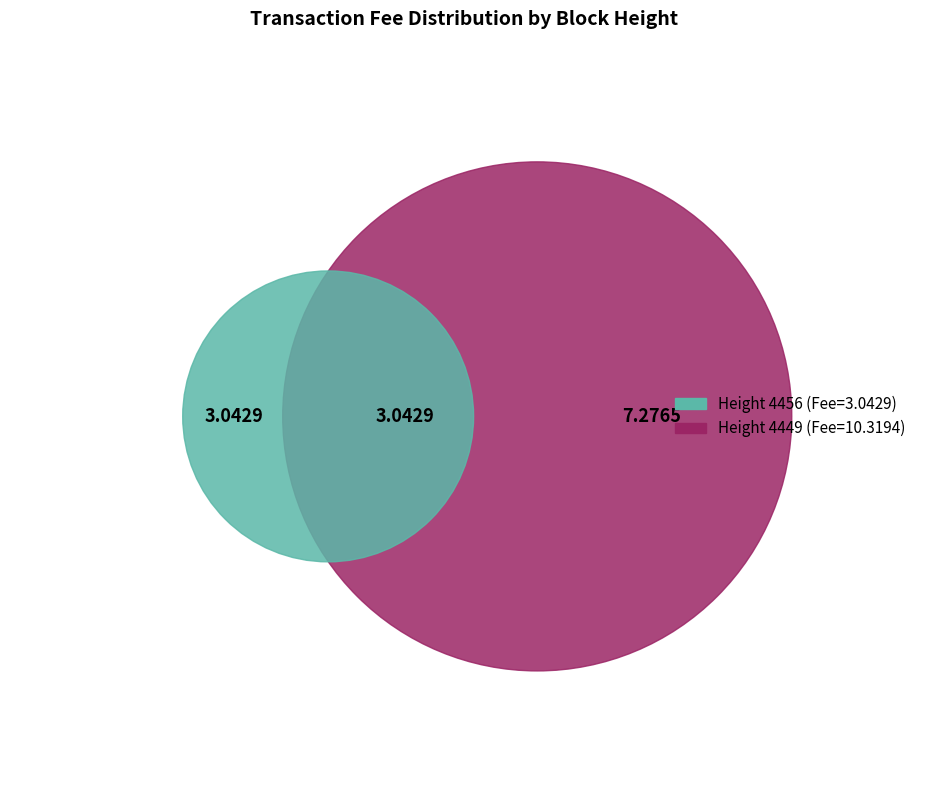

How many segments does this pie chart have?

2